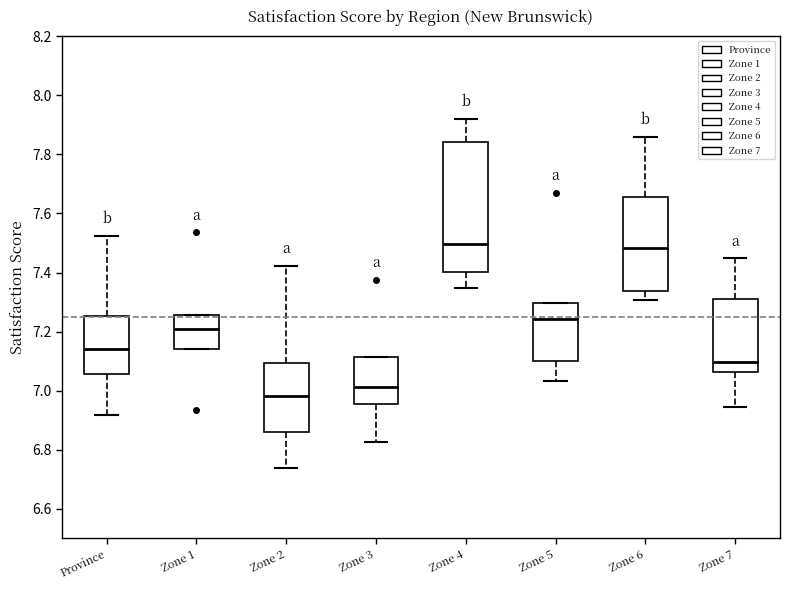

Which box is the tallest, from its lower edge to its upper edge?

Zone 4